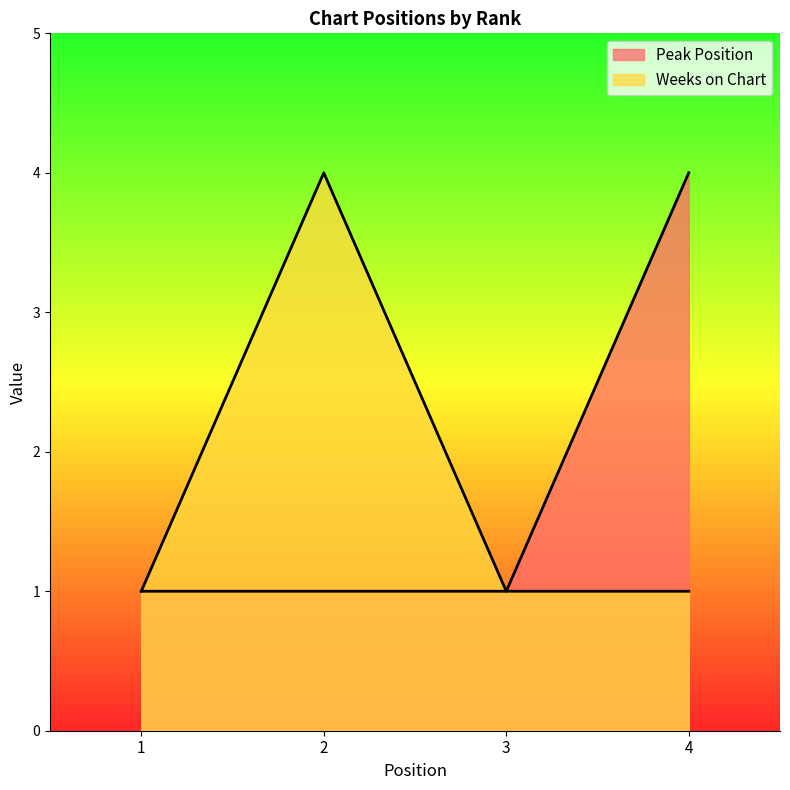

Which category has the lowest value across all series?

1